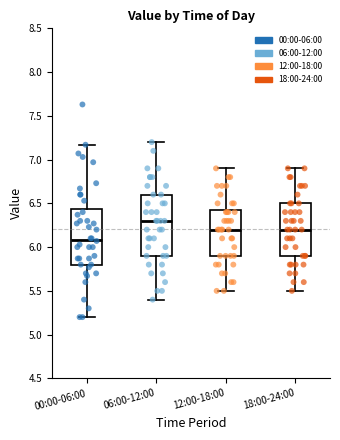

Which box's median line is the lowest?

00:00-06:00